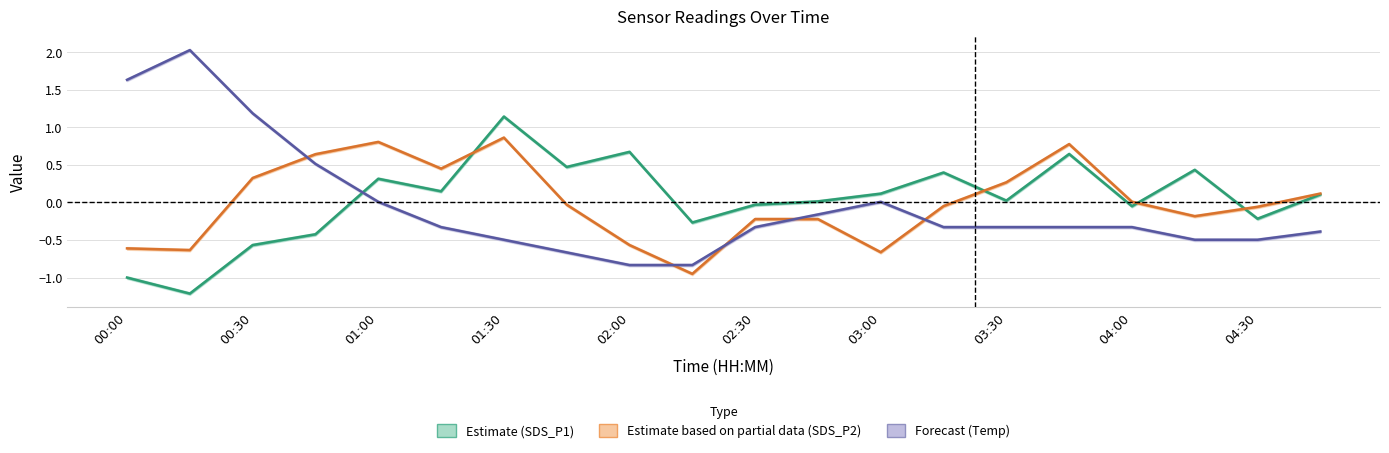

The Estimate (SDS_P1) series shows 0.0 at 03:30. True or false?

False